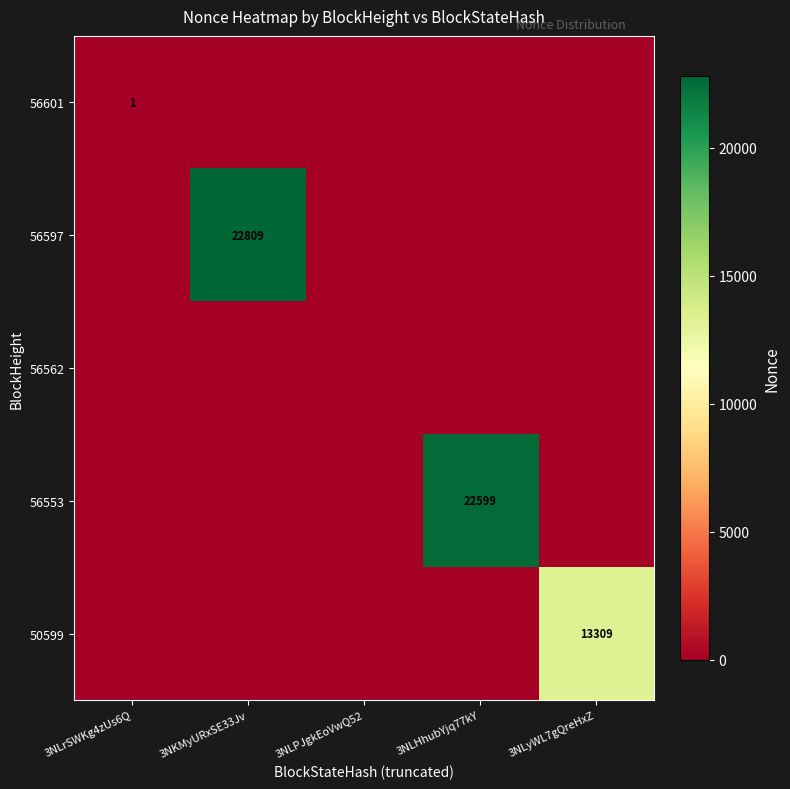

How many categories are shown in the chart?

5